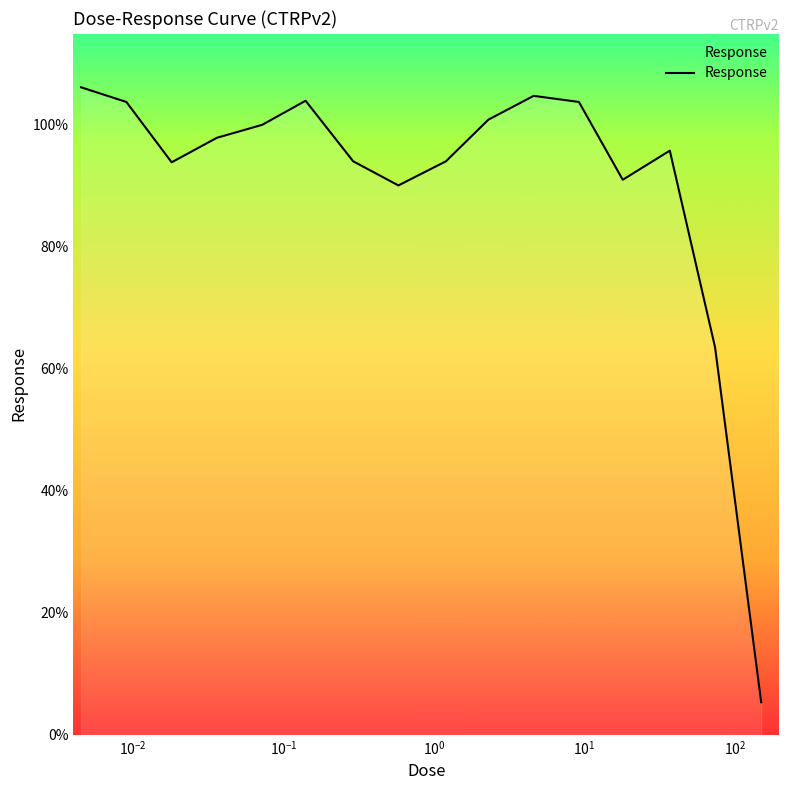

What is the difference between the maximum and minimum values?

100.8